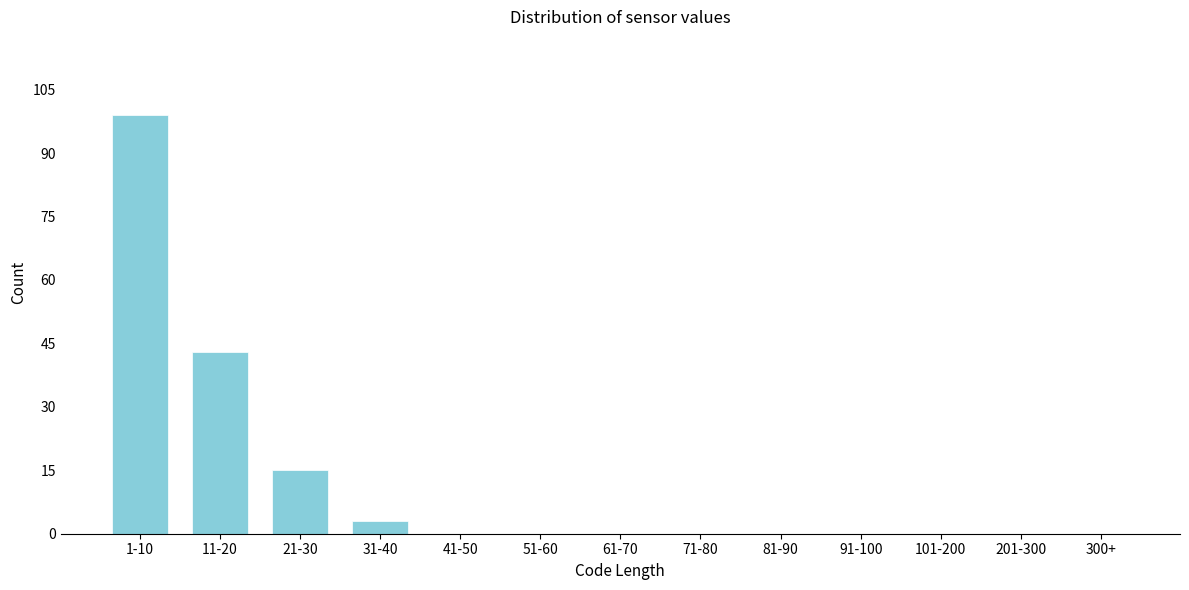

Reading left to right, transcribe all the data shown in this chart.

1-10=99	11-20=43	21-30=15	31-40=3	41-50=0	51-60=0	61-70=0	71-80=0	81-90=0	91-100=0	101-200=0	201-300=0	300+=0